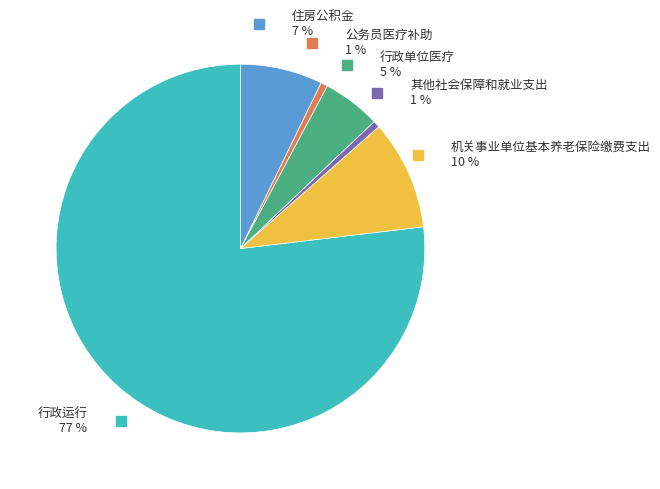

Is there any slice that represents more than half of the pie?

Yes